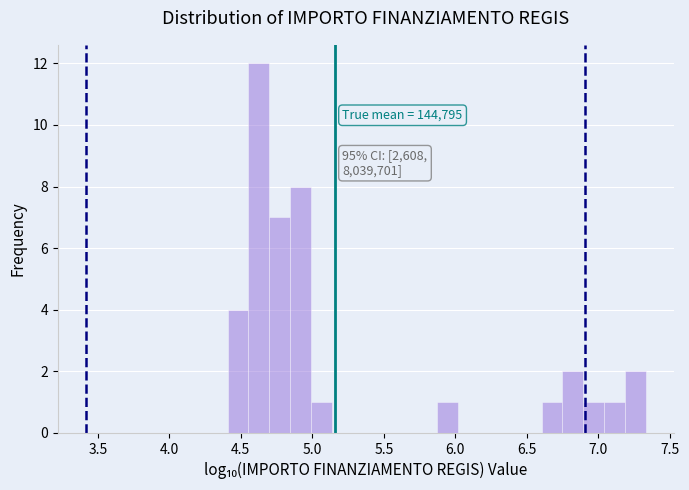

Around what value on the x-axis is the tallest bar? Give the approximate position of its centre, as read against the axis.

4.65